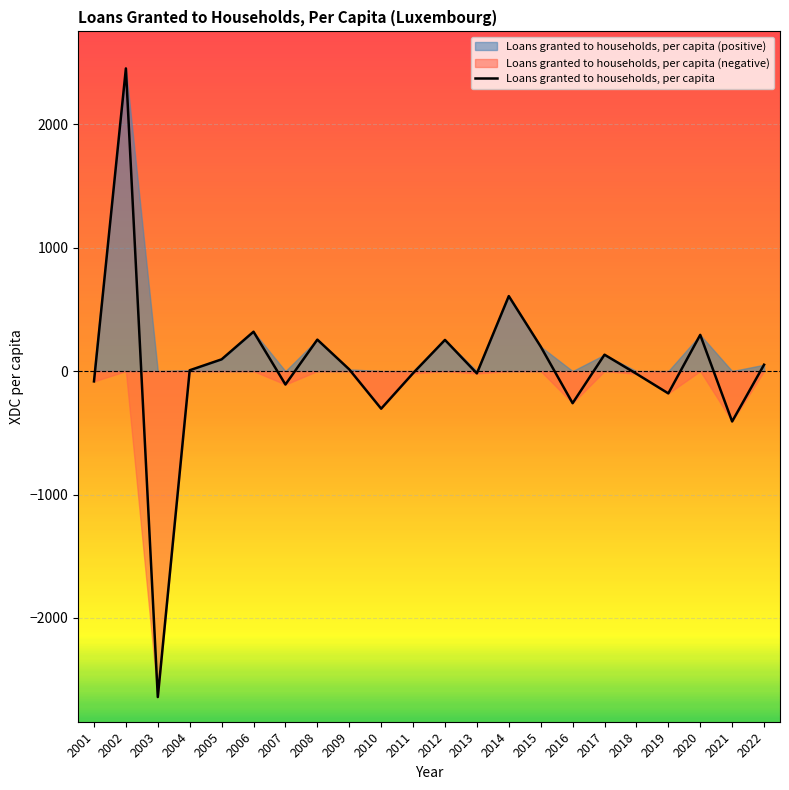

What is the maximum value shown in the chart?

2452.5